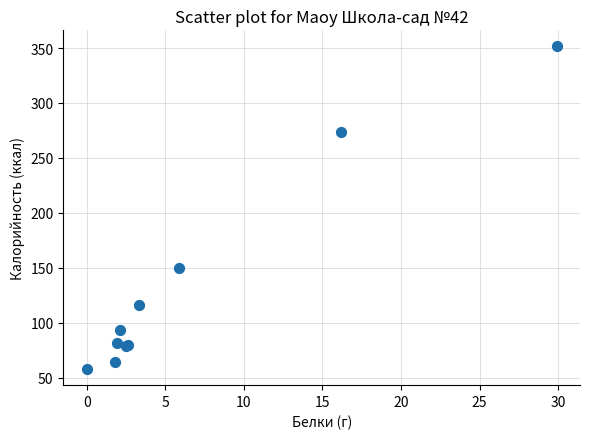

What Y value in the scatter plot is closest to 204?

150.0